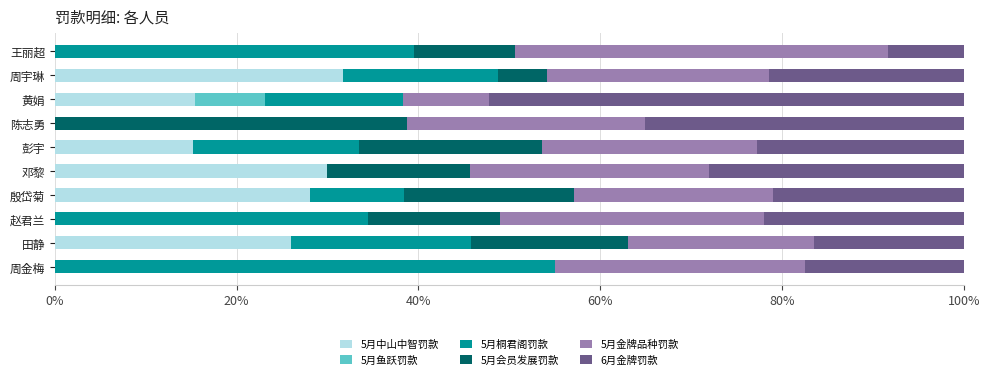

What is the maximum value for 5月中山中智罚款?

31.7